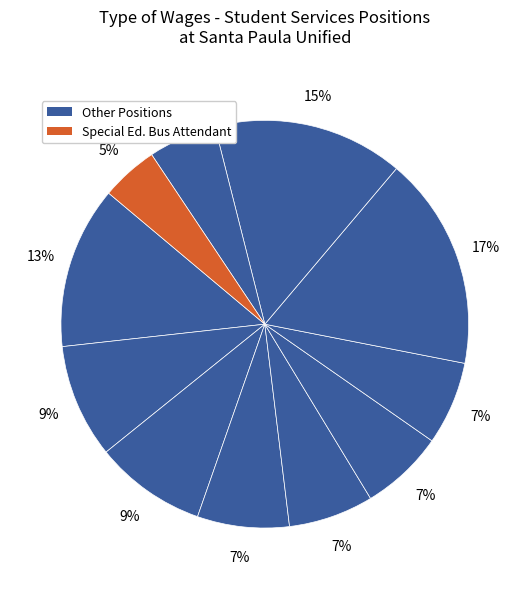

How many segments does this pie chart have?

11